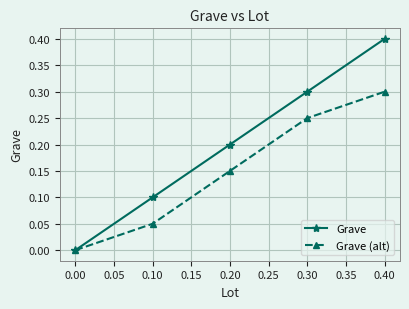

What are all the series names shown in the legend?

Grave, Grave (alt)